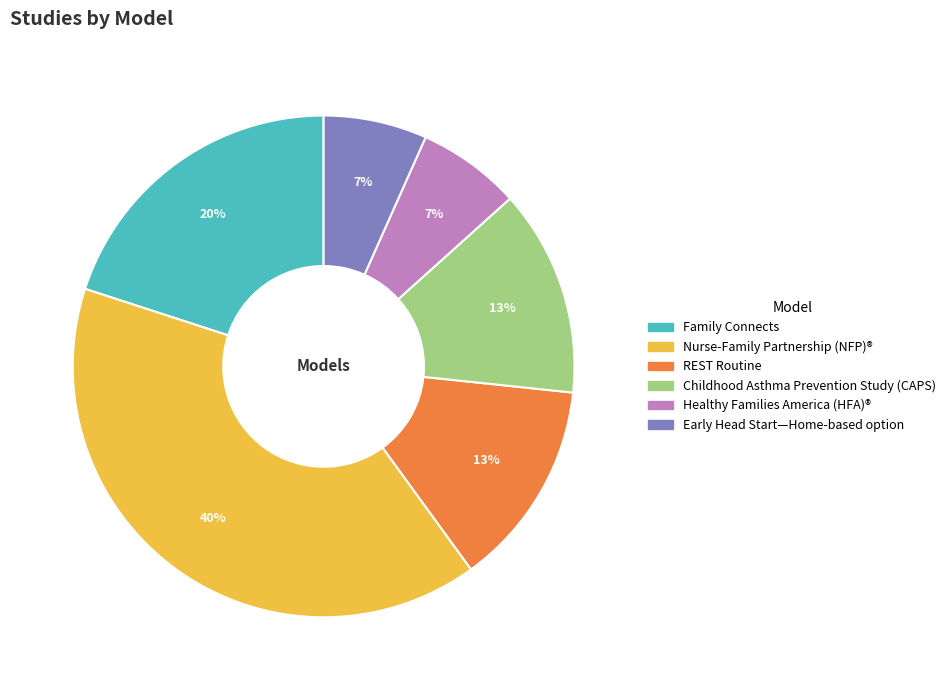

Count the number of slices in the pie.

6